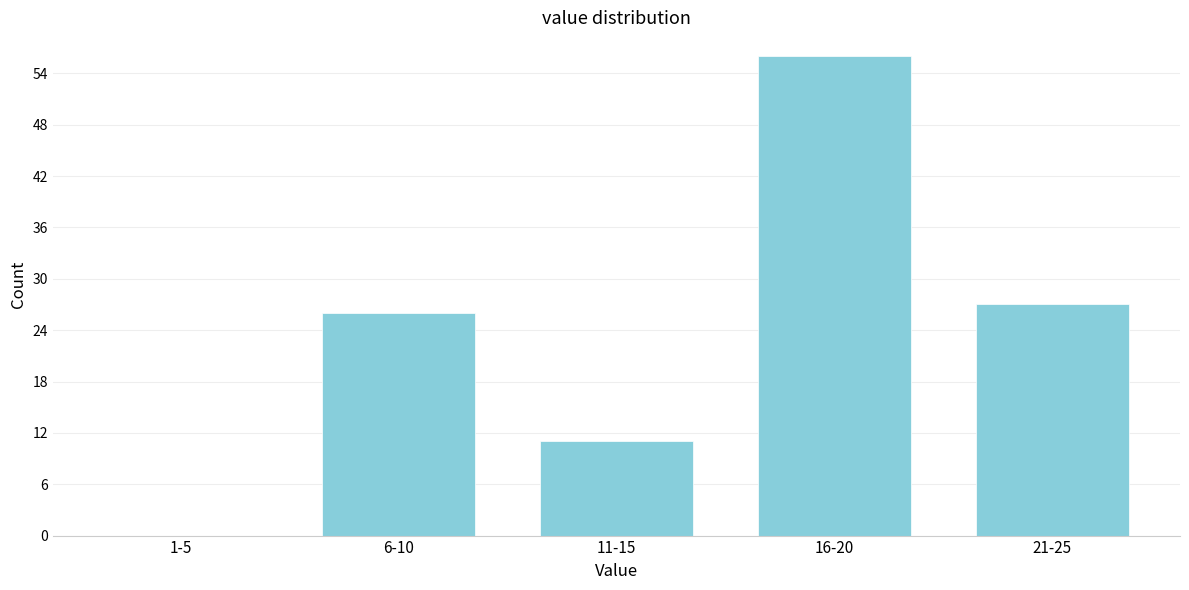

Reading left to right, extract all data points from this chart.

1-5=0	6-10=26	11-15=11	16-20=56	21-25=27